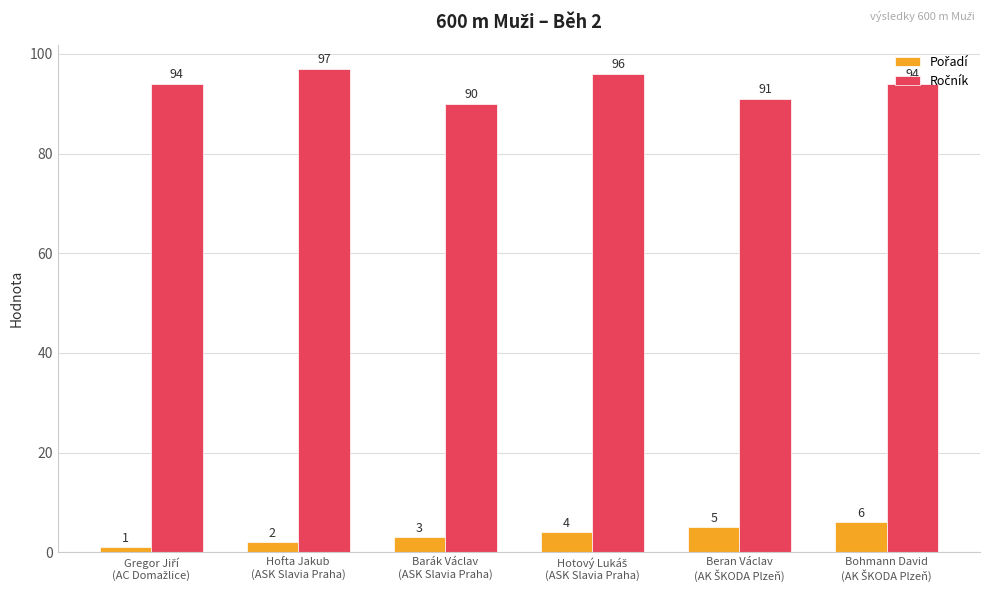

What is the maximum value shown in the chart?

97